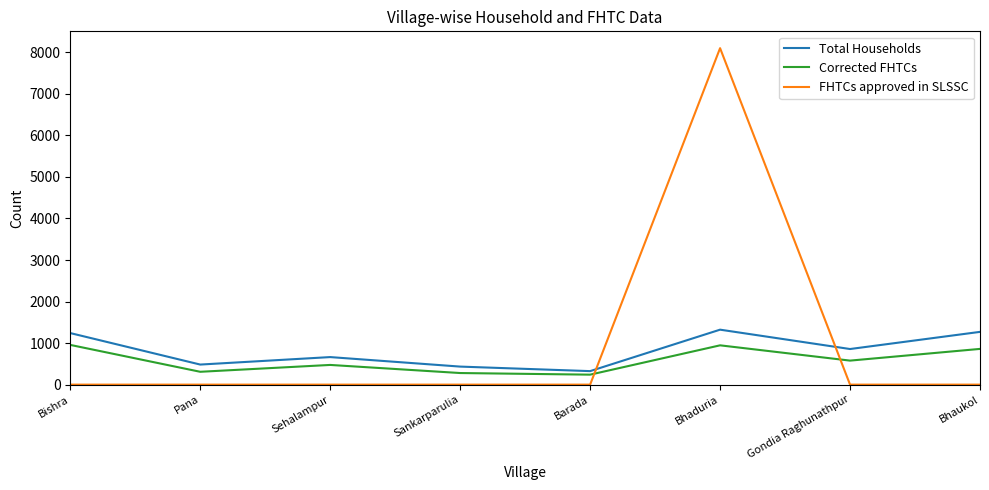

What value does the Total Households series have at Gondia Raghunathpur?

857